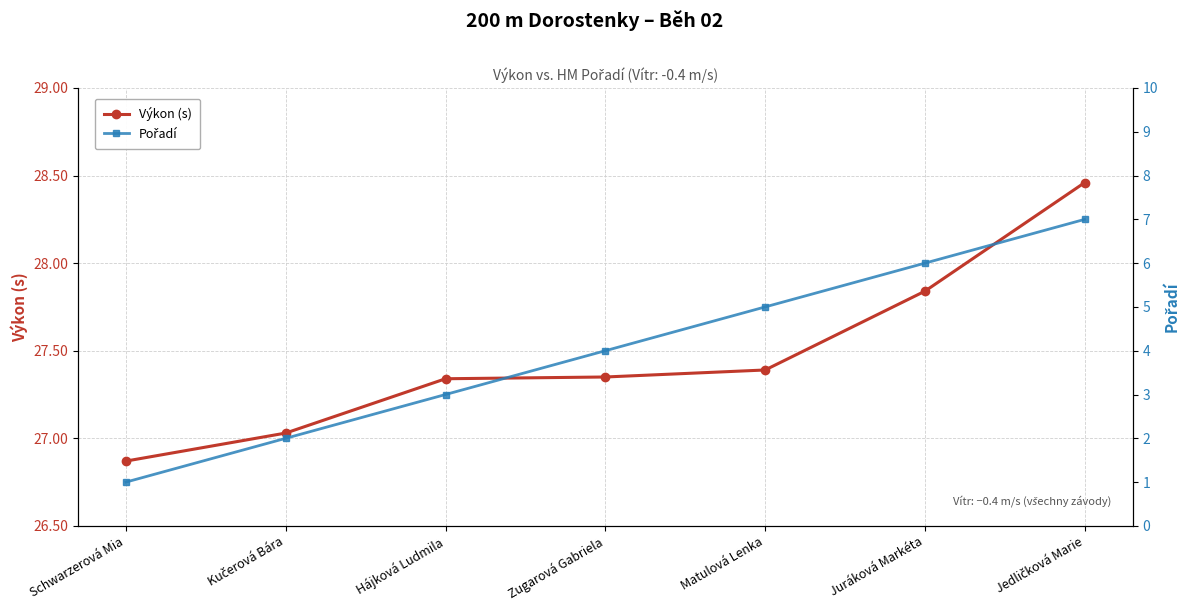

What is the minimum value shown in the chart?

1.0